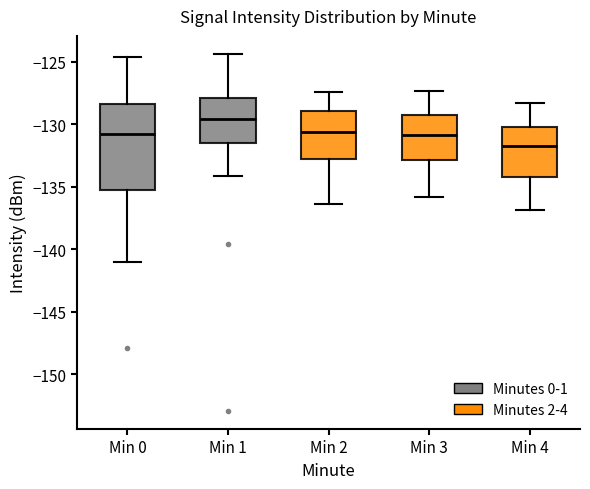

Reading left to right, transcribe this box plot: for each box, give where its median line is, the range the box spans, and where its two whiskers end, as read against the y-axis. The values are not printed on the chart, so give them approximately, as read against the axis.

Min 0: median -131.0, box -135.0 to -128.5, whiskers -141.0 to -124.5
Min 1: median -129.5, box -131.5 to -128.0, whiskers -134.0 to -124.5
Min 2: median -130.5, box -133.0 to -129.0, whiskers -136.5 to -127.5
Min 3: median -131.0, box -133.0 to -129.0, whiskers -136.0 to -127.5
Min 4: median -131.5, box -134.0 to -130.0, whiskers -137.0 to -128.5